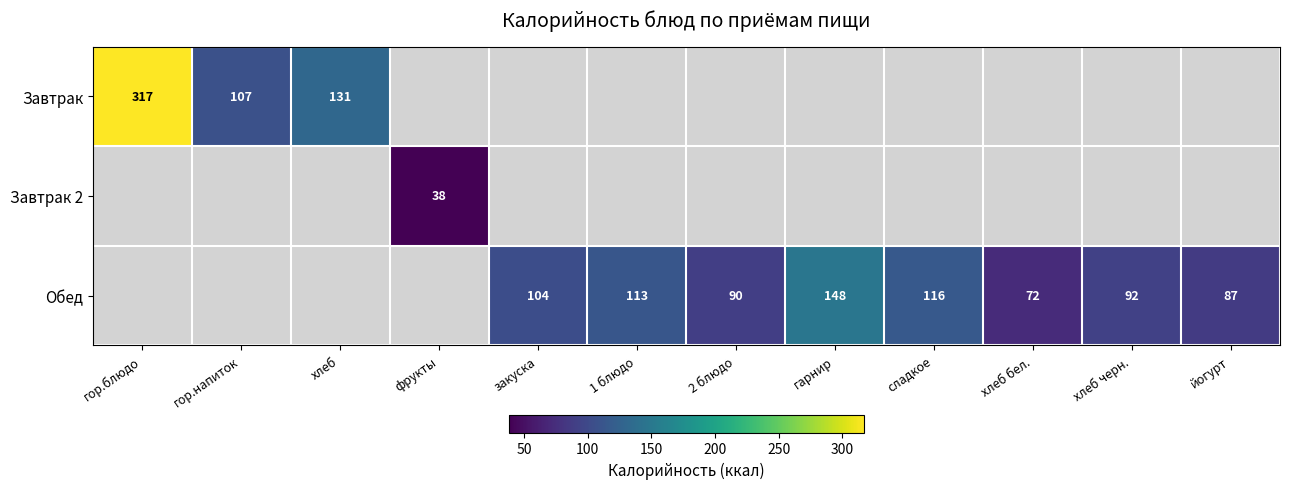

Count the number of categories in the chart.

12